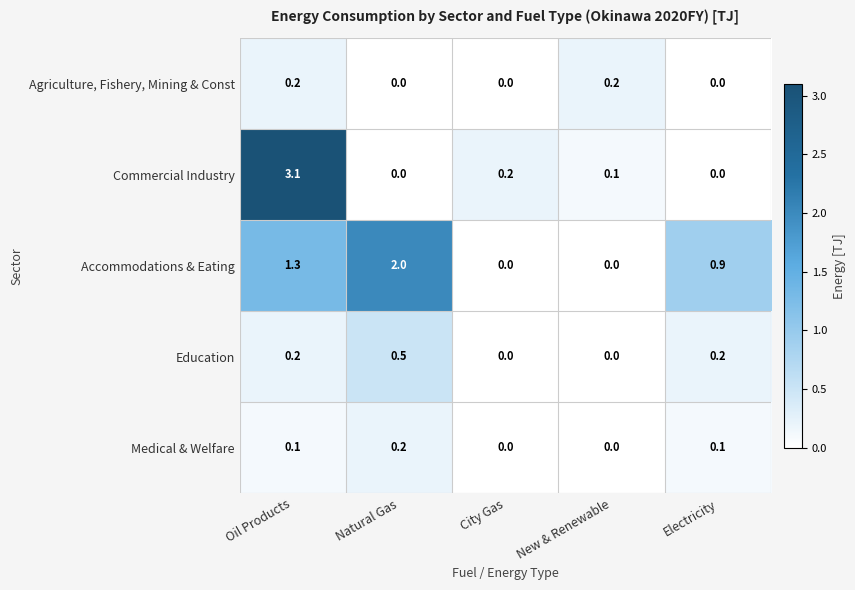

At which category is the sum across all series the highest?

Oil Products